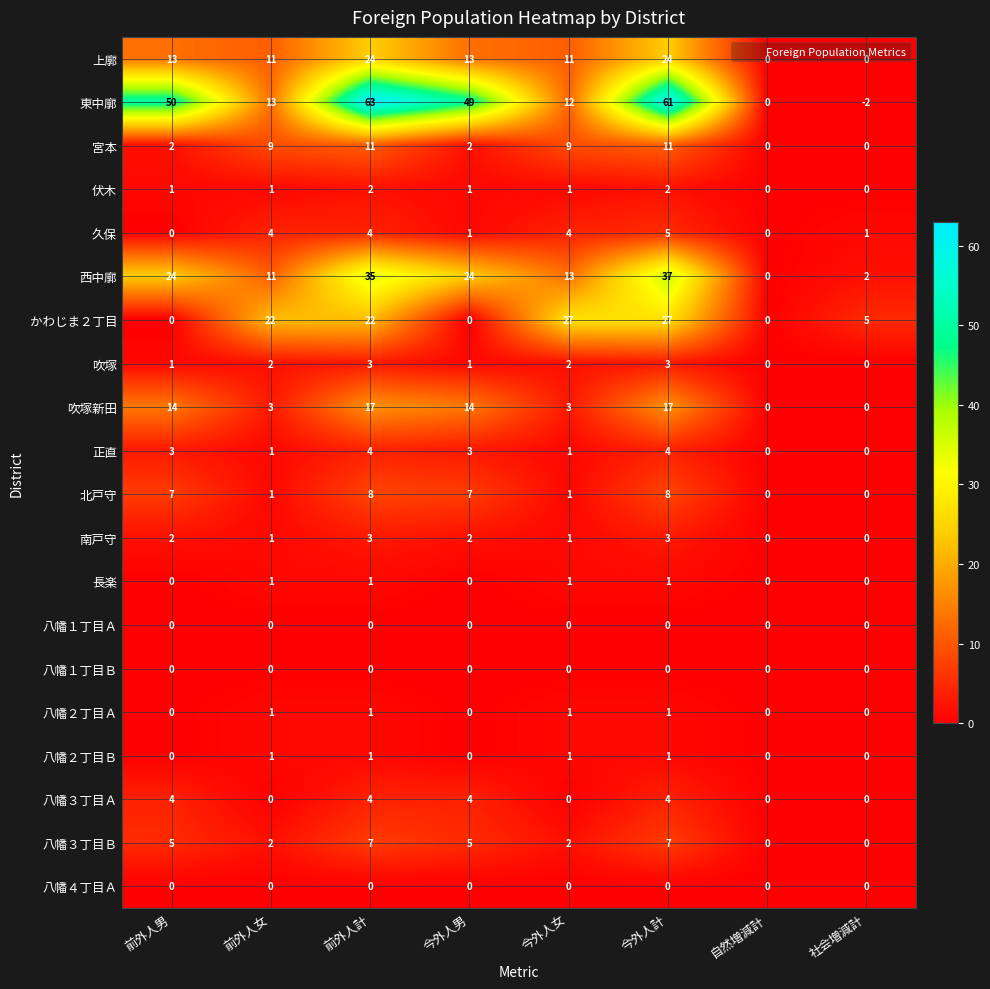

What is the difference between the second highest and second lowest values in the 吹塚新田 series?

17